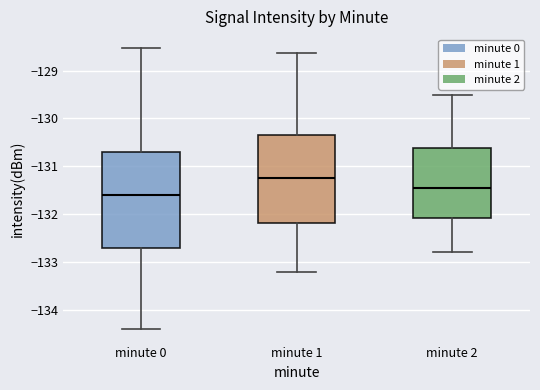

Which box is the tallest, from its lower edge to its upper edge?

minute 0